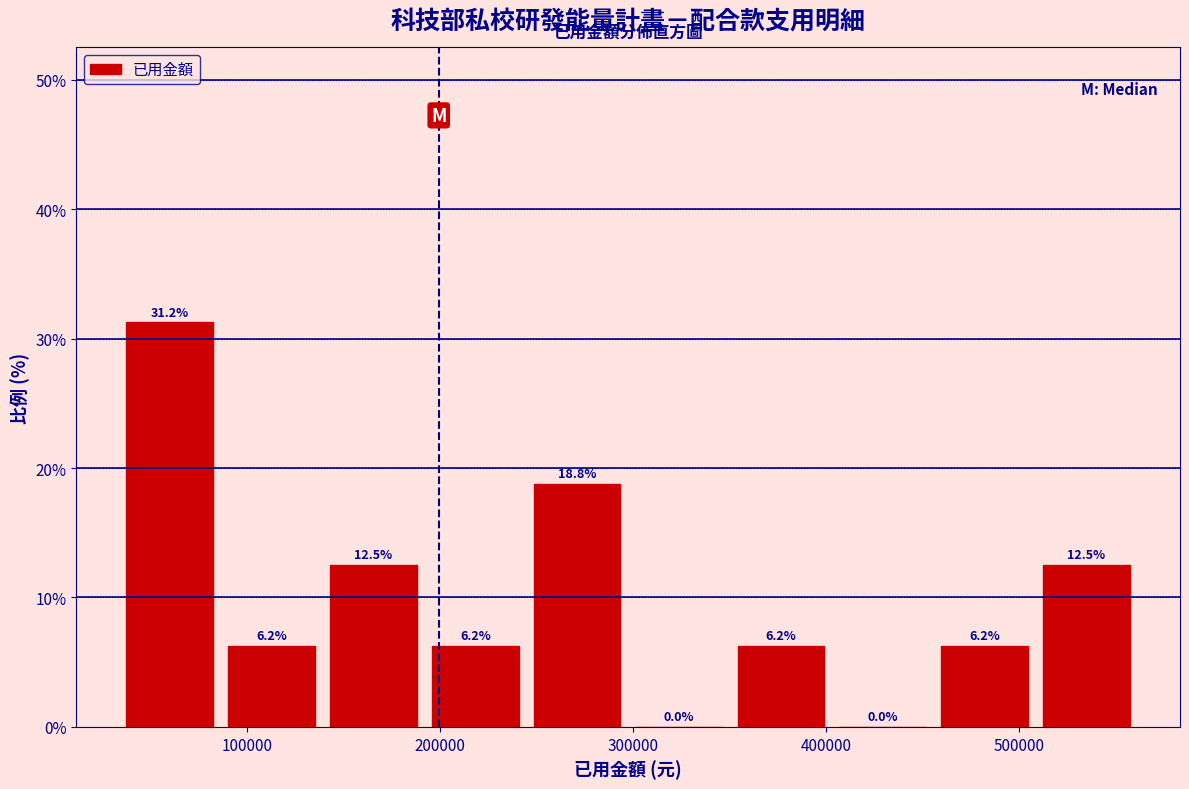

Reading left to right, transcribe this chart: for each bar, give the range it covers on the x-axis and its height. The bar edges are not printed on the chart, so give them approximately, as read against the axis.

30000 to 90000: 31.2
90000 to 140000: 6.2
140000 to 190000: 12.5
190000 to 240000: 6.2
240000 to 300000: 18.8
300000 to 350000: 0.0
350000 to 400000: 6.2
400000 to 460000: 0.0
460000 to 510000: 6.2
510000 to 560000: 12.5